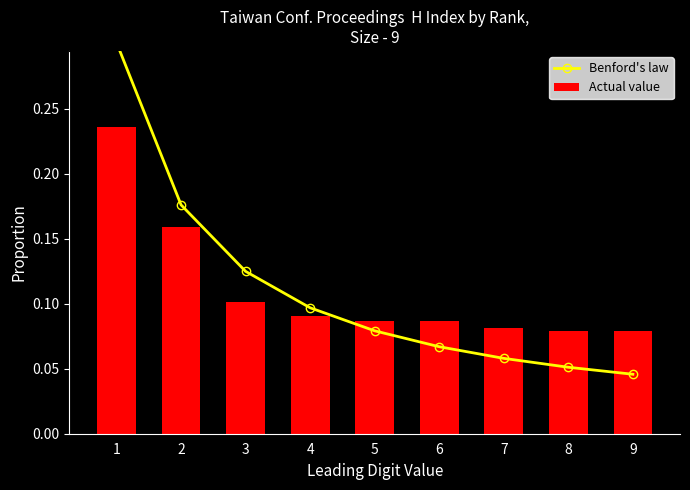

Which category has the lowest value in the Actual value series?

8